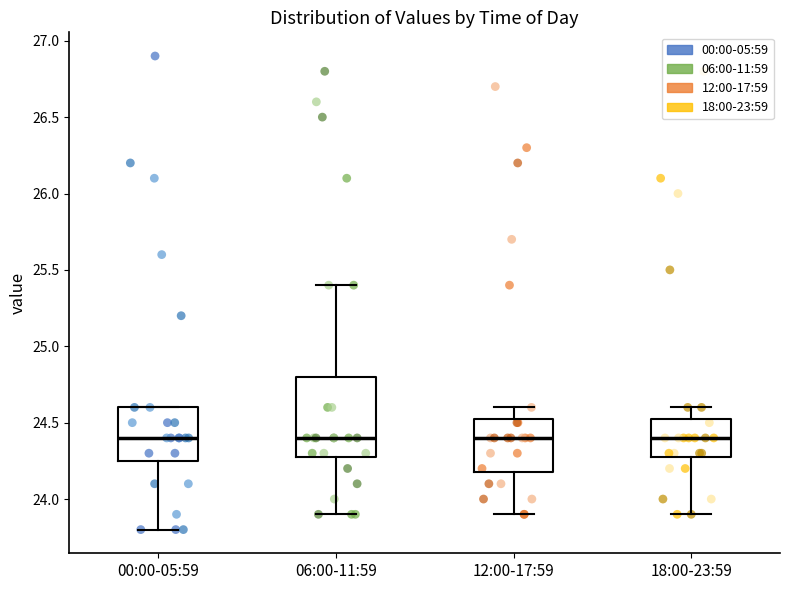

Reading left to right, read every box against the y-axis: the position of its median line, the range the box covers, and the ends of its whiskers. The values are not printed on the chart, so give them approximately, as read against the axis.

00:00-05:59: median 24.40, box 24.25 to 24.60, whiskers 23.80 to 24.60
06:00-11:59: median 24.40, box 24.30 to 24.80, whiskers 23.90 to 25.40
12:00-17:59: median 24.40, box 24.20 to 24.55, whiskers 23.90 to 24.60
18:00-23:59: median 24.40, box 24.30 to 24.55, whiskers 23.90 to 24.60